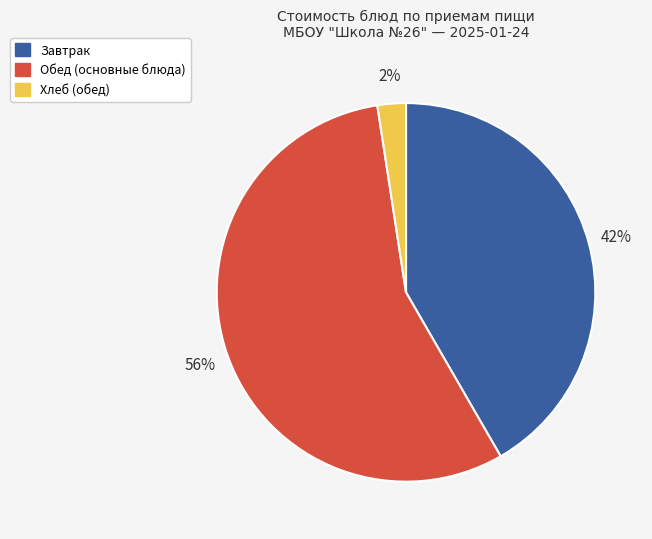

To the nearest percent, what is the difference between the Завтрак and Обед (основные блюда) slice percentages?

14%